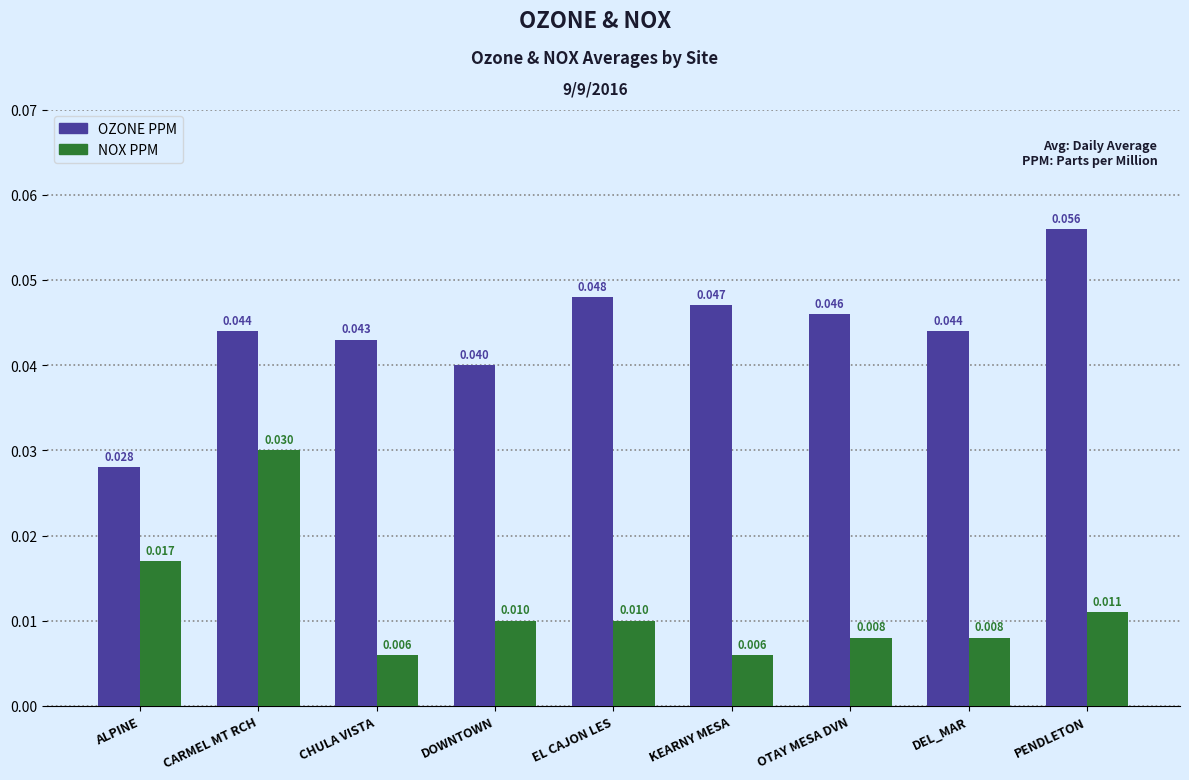

At which label is OZONE PPM closest to 0?

ALPINE